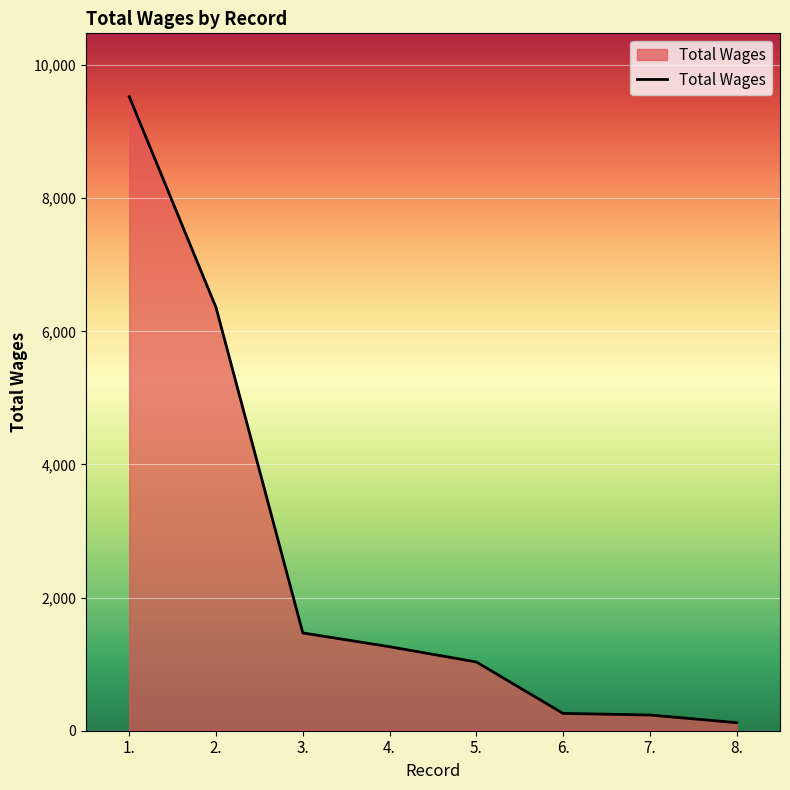

The chart shows a value of 260 at 6.. True or false?

True